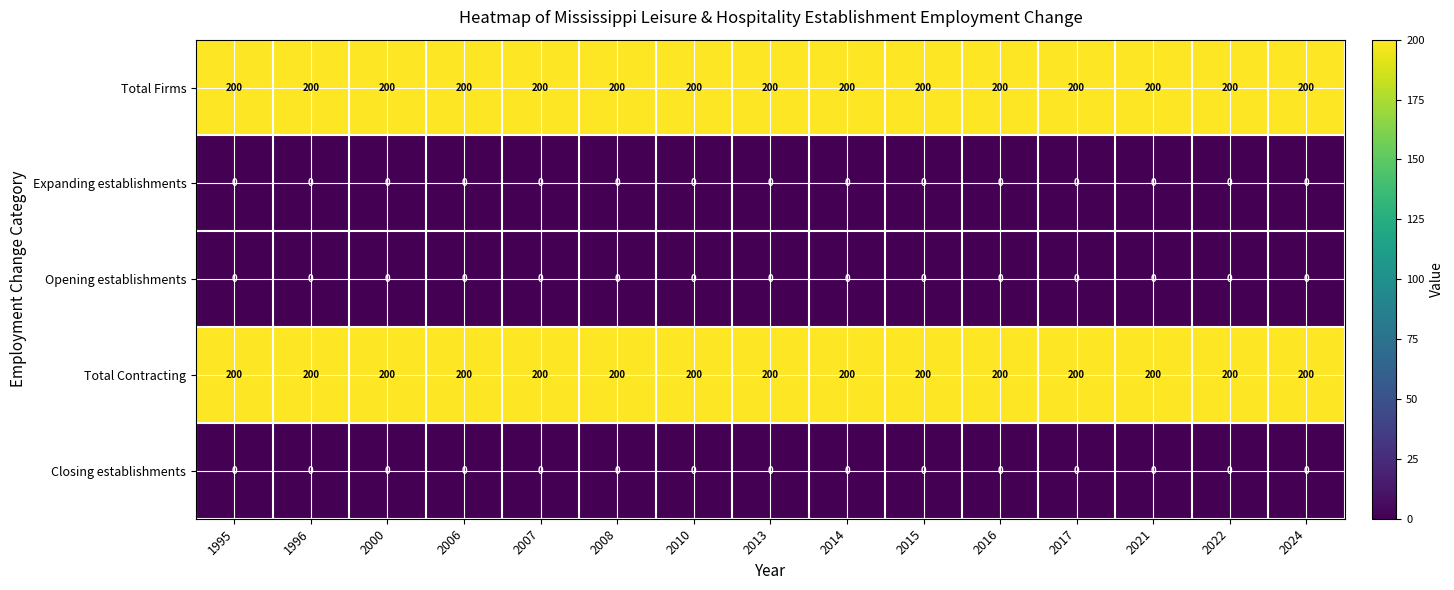

What is the sum of all Total Firms values?

3000